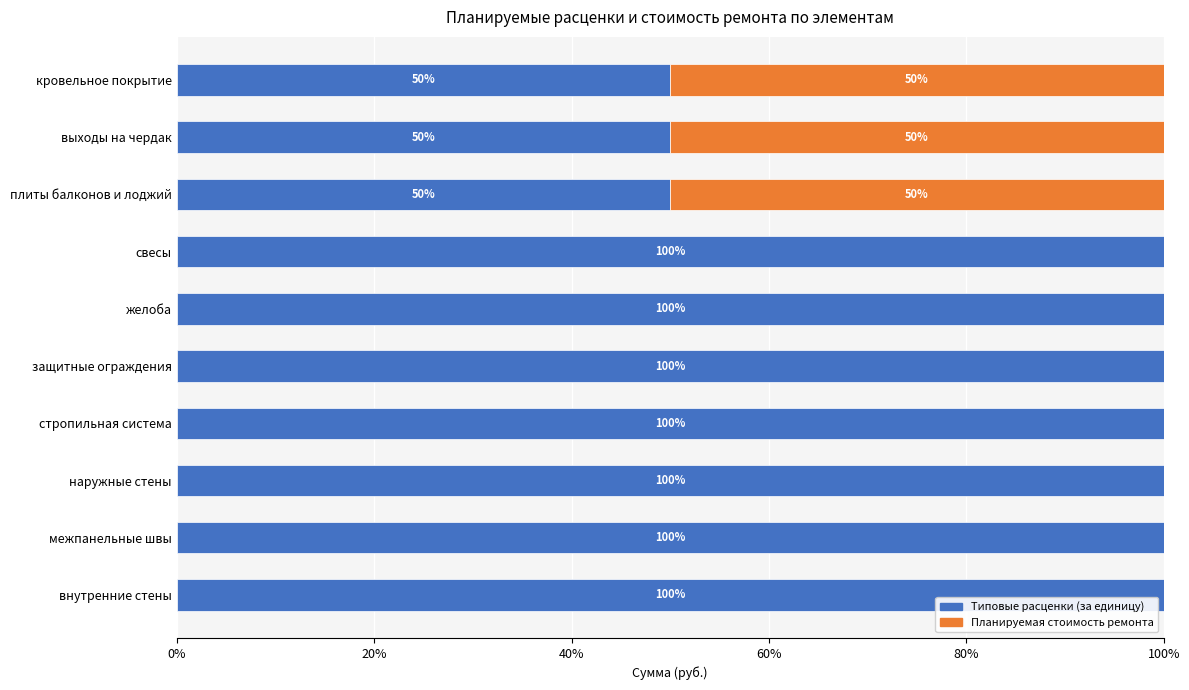

What is the total value across all series at выходы на чердак?

100